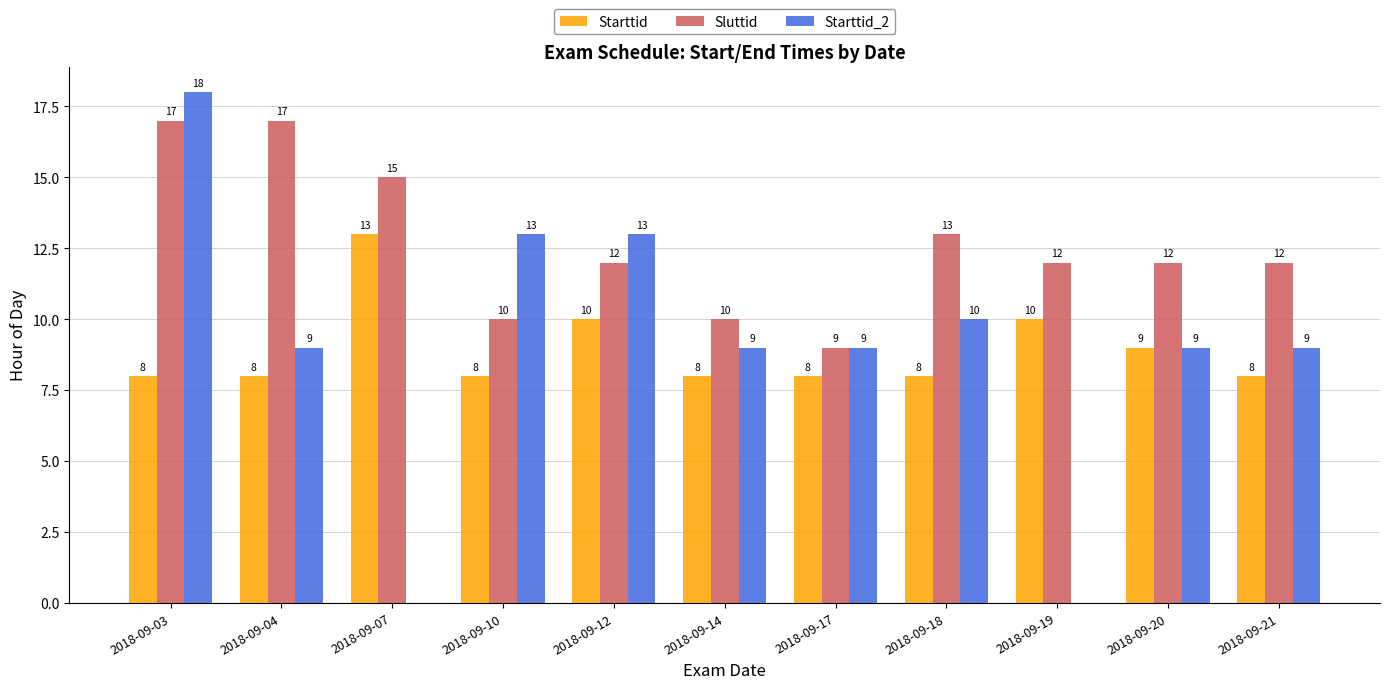

Read the Starttid_2 value at 2018-09-21.

9